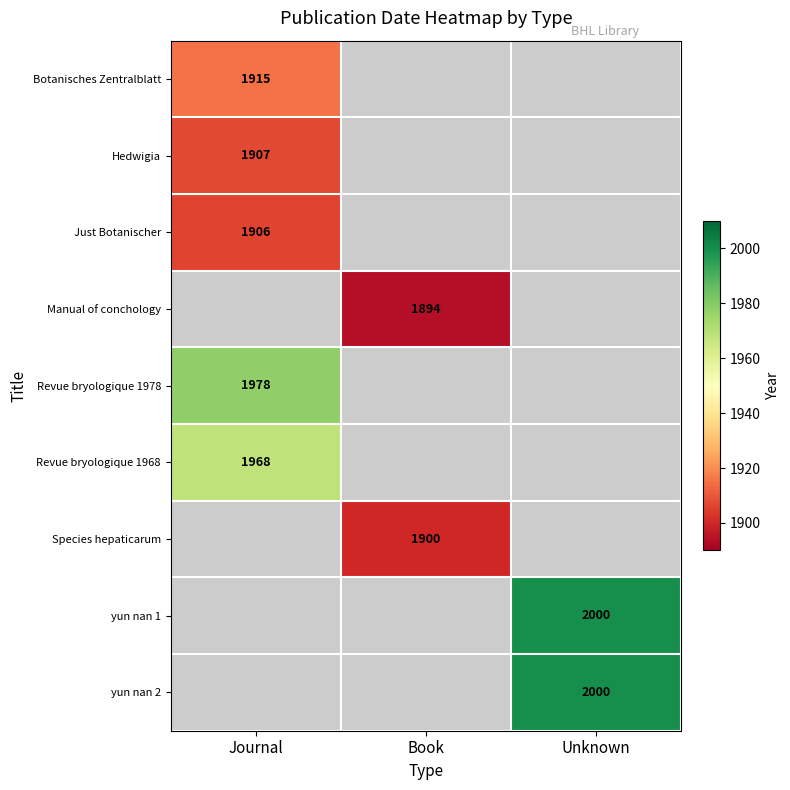

Is it true that Just Botanischer equals 592 at Journal?

False